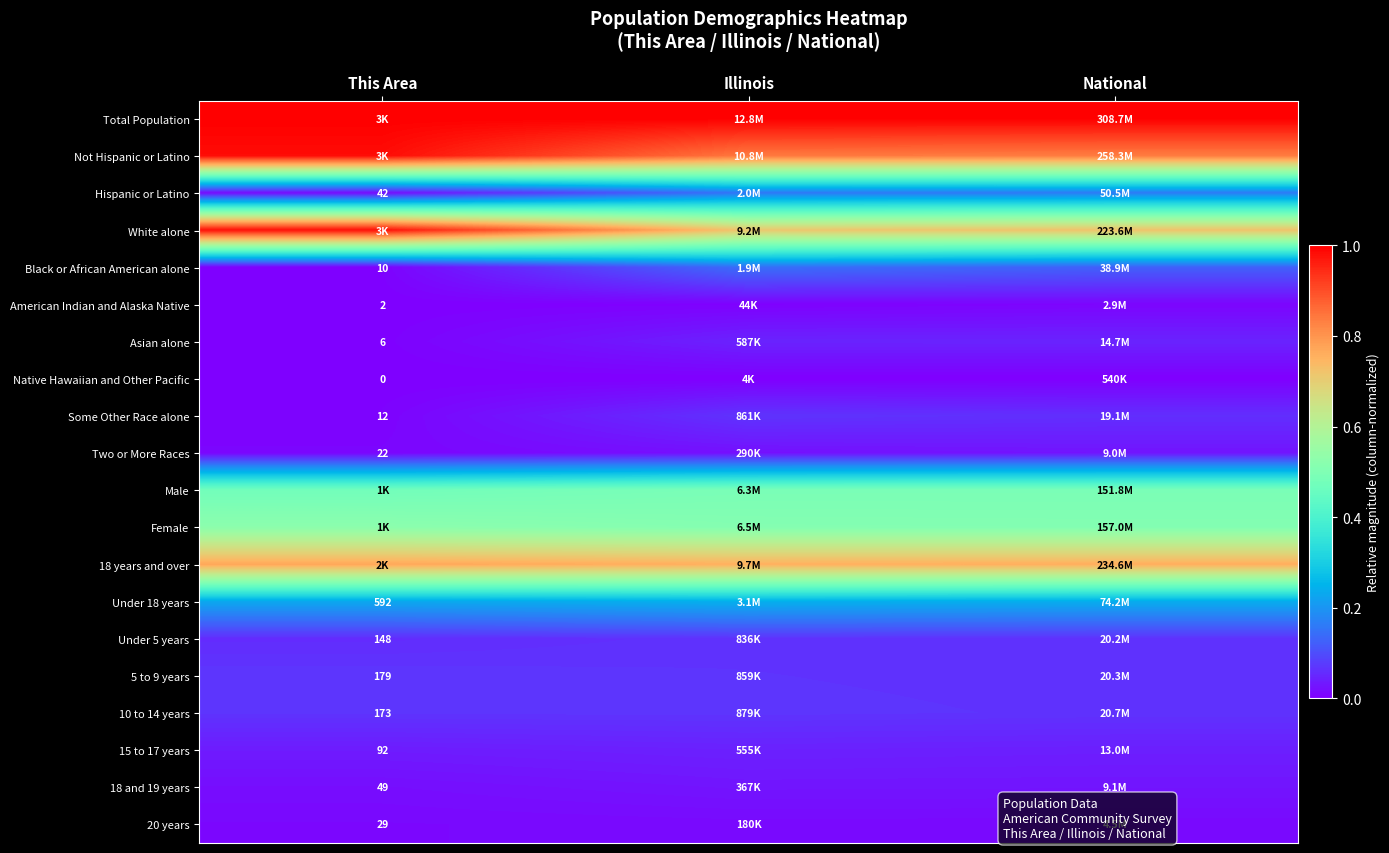

What is the spread (max minus min) of values at Illinois?

1.0